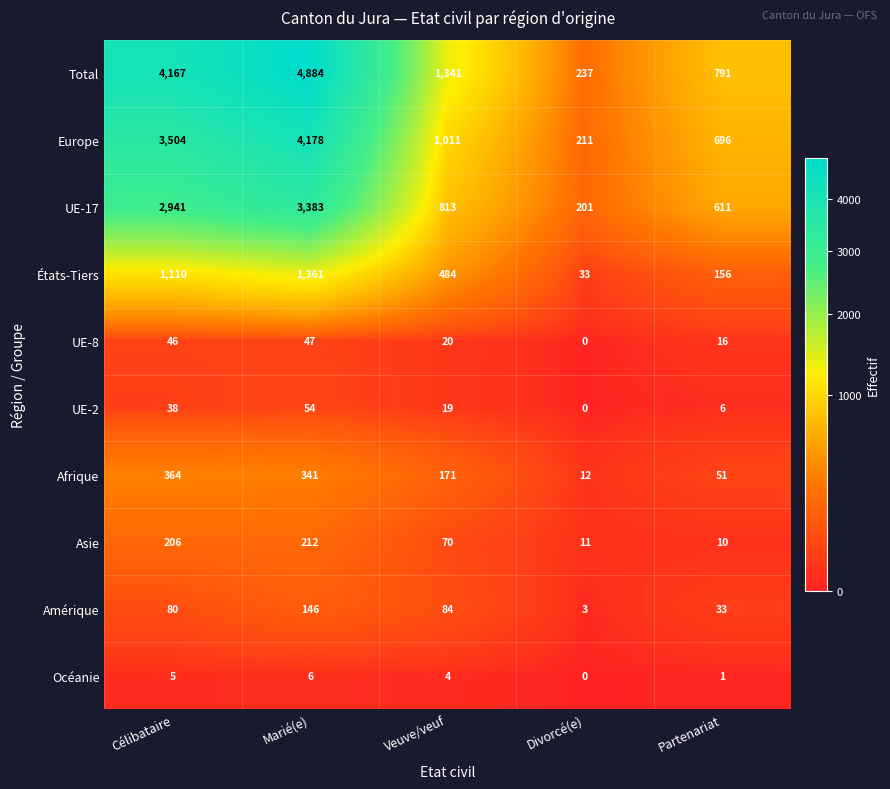

Count the number of categories in the chart.

5